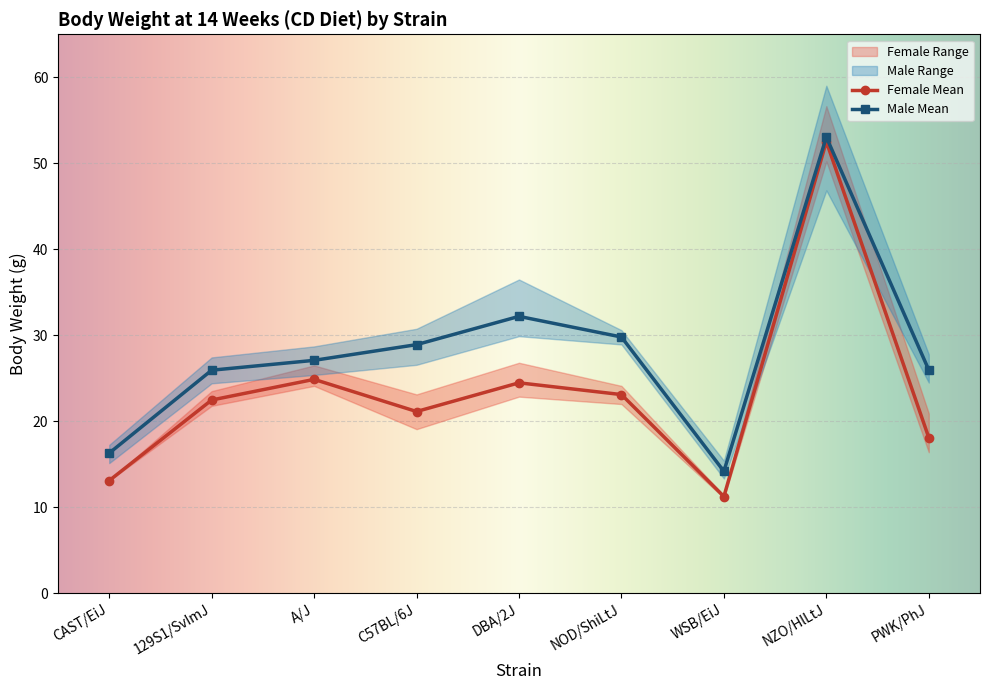

What is the sum of the Male Mean values at NOD/ShiLtJ and WSB/EiJ?

44.0